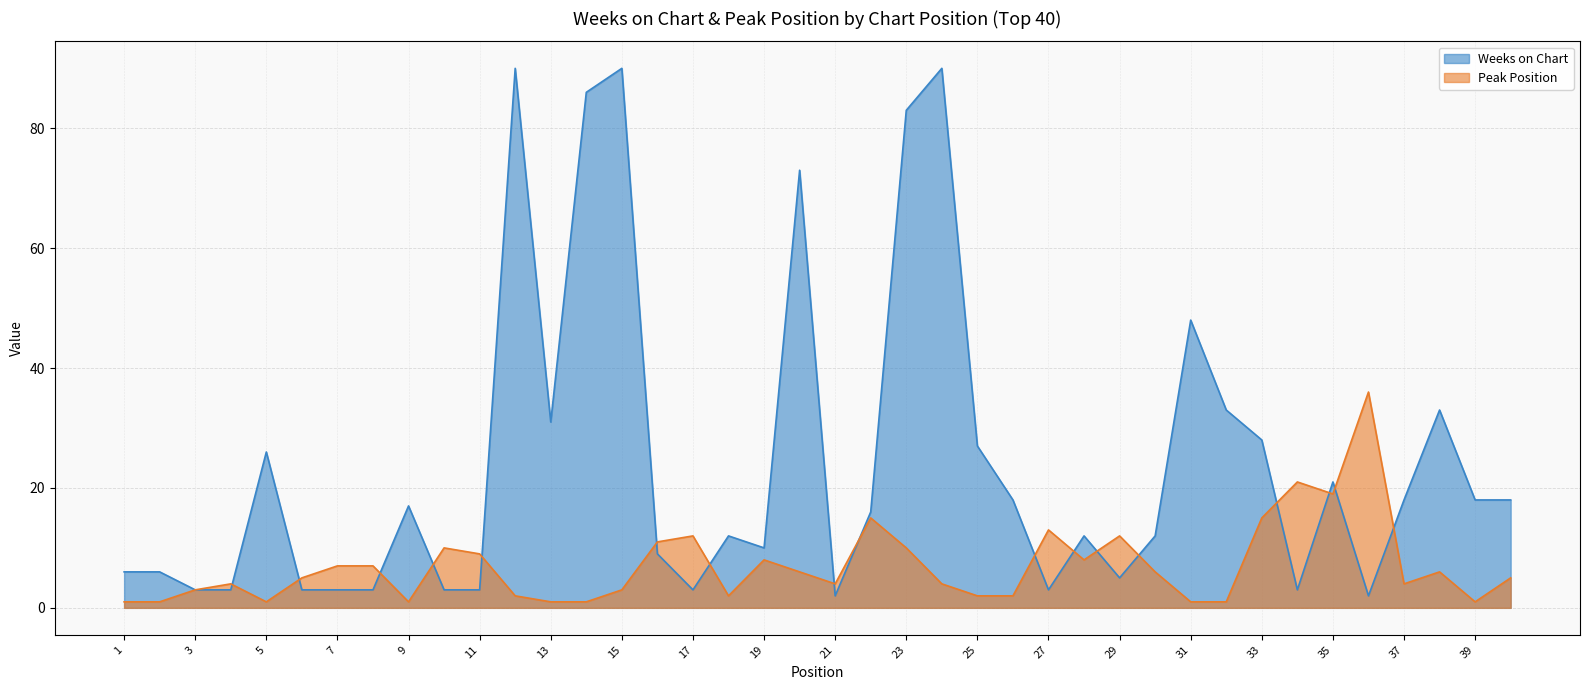

In Weeks on Chart, how many points are higher than both neighbors (excluding endpoints)?

11